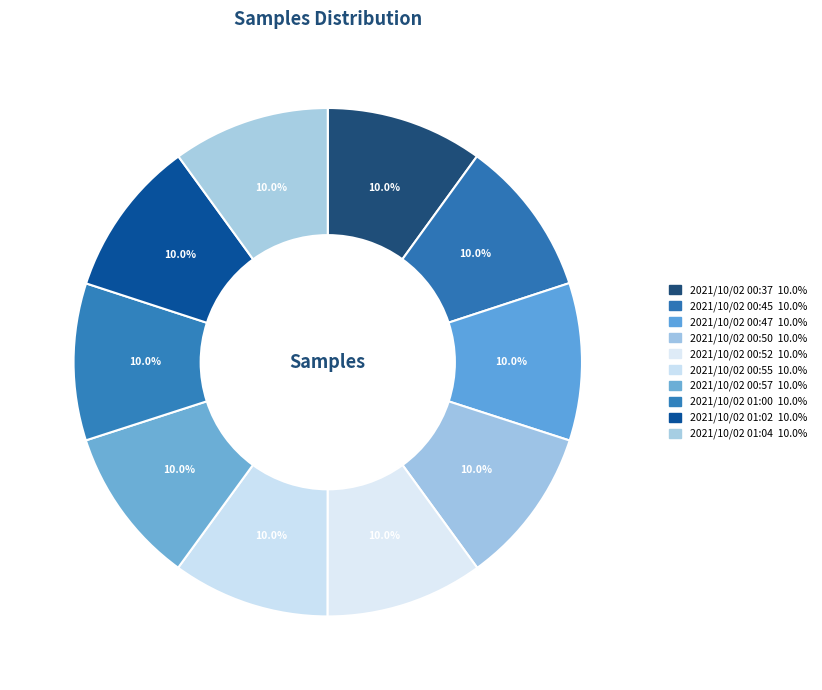

What is the largest slice in the pie chart?

2021/10/02 00:52